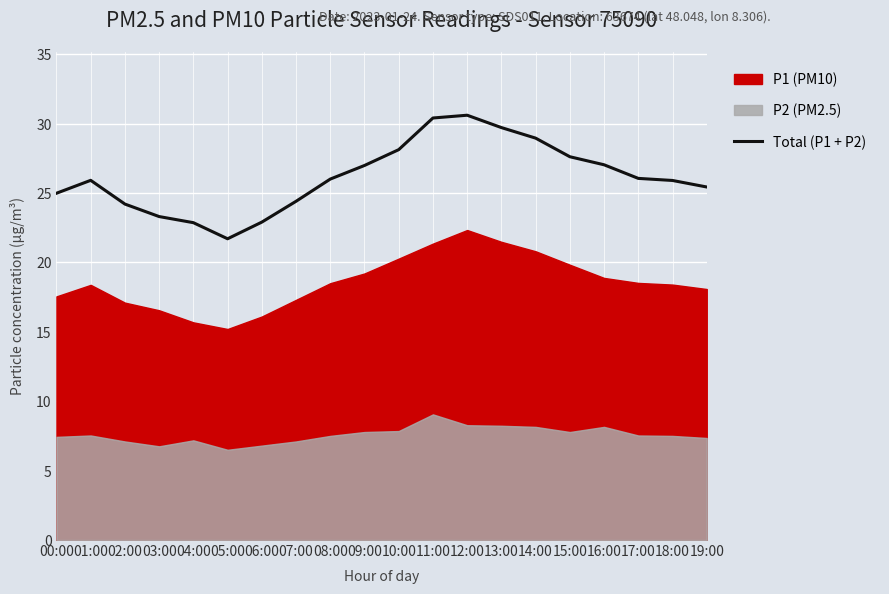

Where is the first local minimum?

05:00